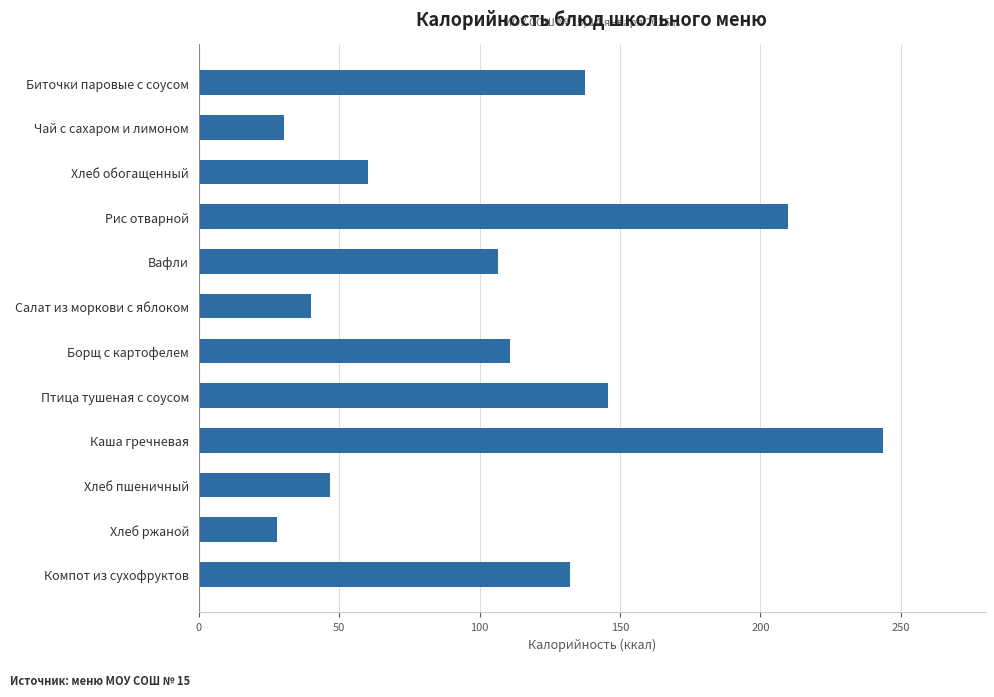

What is the difference between the maximum and second lowest values?

213.5